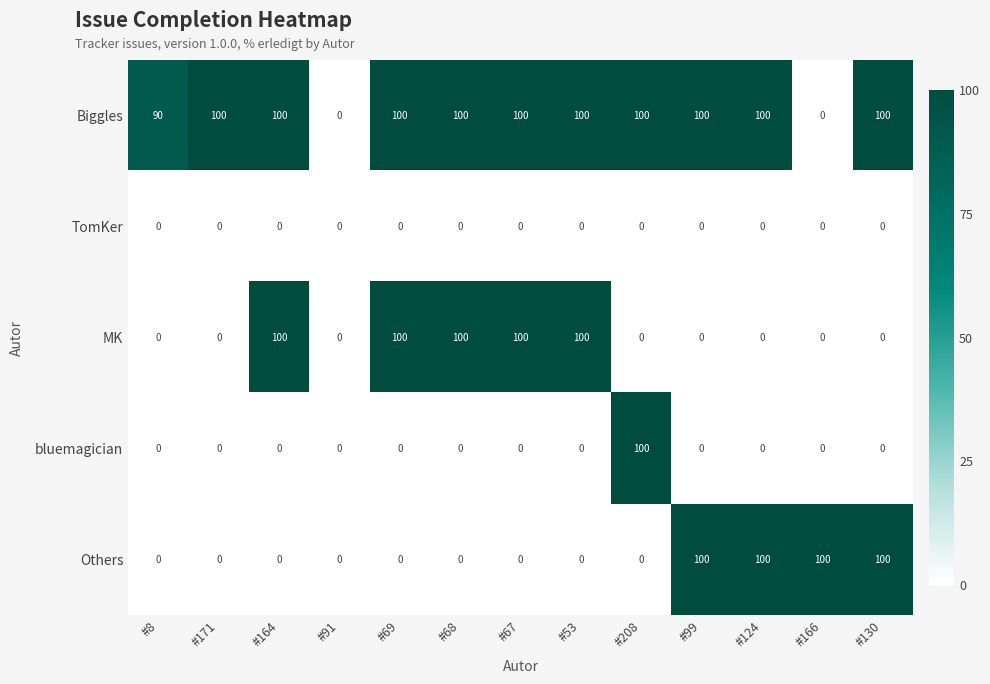

The Biggles series shows 51 at #68. True or false?

False